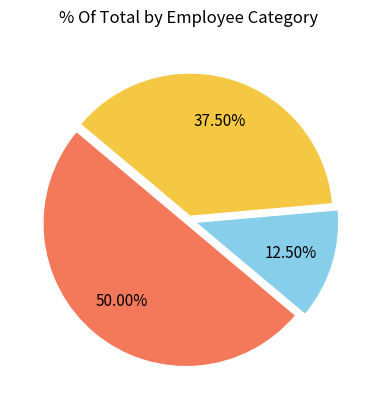

To the nearest percent, what is the difference between the z čoho: iný vrcholový manažment and z čoho: členovia riadiaceho orgánu slice percentages?

25%